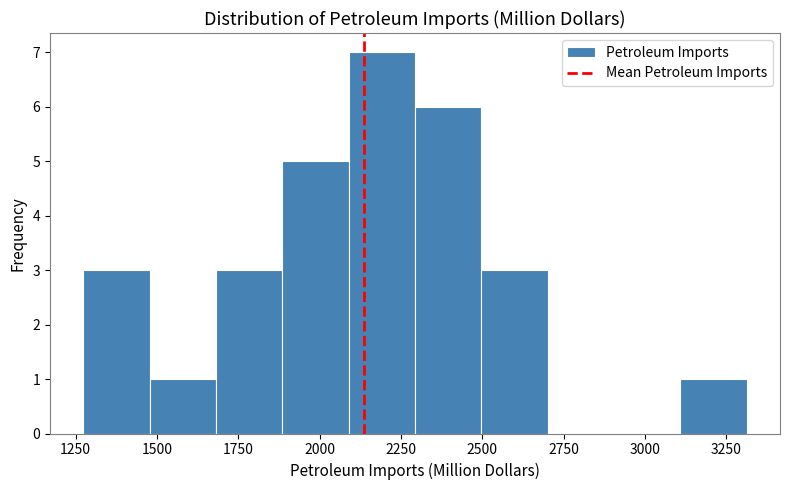

How tall is the bar that spans 2300 to 2500 on the x-axis? Neither the bar edges nor the heights are printed on the chart, so give them approximately, as read against the axes.

6